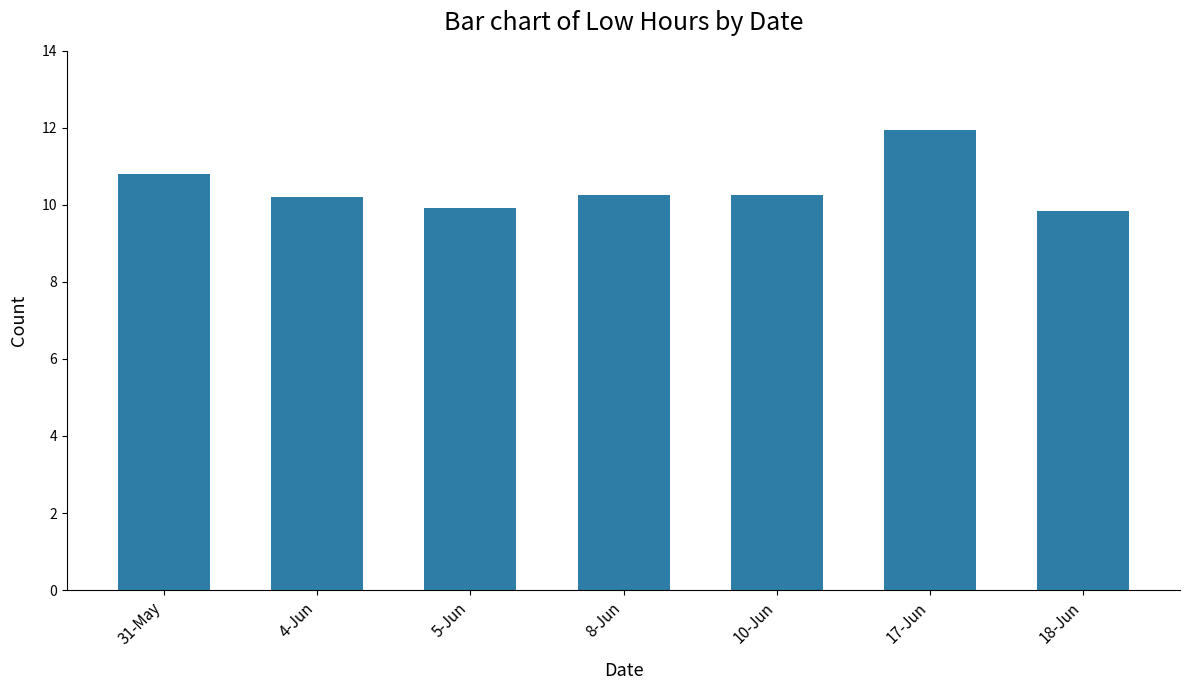

True or false: the data shows 16.9 at 18-Jun.

False